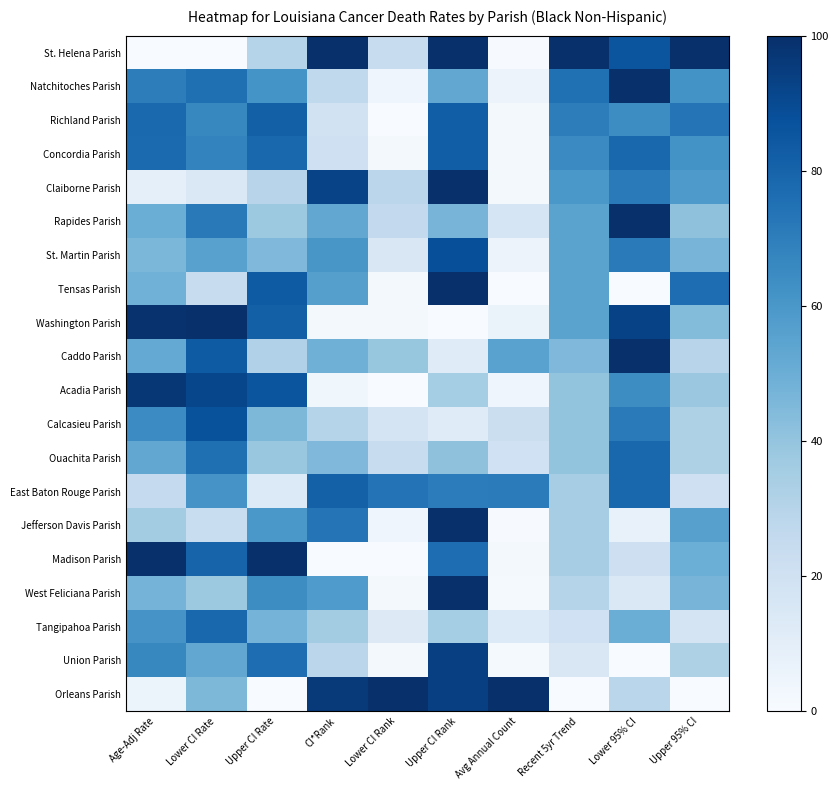

Reading left to right, list all the values displayed in this chart.

St. Helena Parish: Age-Adj Rate=0.0	Lower CI Rate=0.0	Upper CI Rate=30.2	CI*Rank=100.0	Lower CI Rank=23.9	Upper CI Rank=100.0	Avg Annual Count=0.7	Recent 5yr Trend=100.0	Lower 95% CI=85.7	Upper 95% CI=100.0
Natchitoches Parish: Age-Adj Rate=70.0	Lower CI Rate=75.8	Upper CI Rate=61.6	CI*Rank=26.4	Lower CI Rank=4.3	Upper CI Rank=52.9	Avg Annual Count=5.7	Recent 5yr Trend=75.0	Lower 95% CI=100.0	Upper 95% CI=61.8
Richland Parish: Age-Adj Rate=78.4	Lower CI Rate=66.2	Upper CI Rate=81.6	CI*Rank=18.9	Lower CI Rank=0.0	Upper CI Rank=82.4	Avg Annual Count=2.1	Recent 5yr Trend=70.0	Lower 95% CI=64.3	Upper 95% CI=73.5
Concordia Parish: Age-Adj Rate=77.4	Lower CI Rate=67.7	Upper CI Rate=78.7	CI*Rank=20.8	Lower CI Rank=2.2	Upper CI Rank=82.4	Avg Annual Count=2.3	Recent 5yr Trend=65.0	Lower 95% CI=78.6	Upper 95% CI=61.8
Claiborne Parish: Age-Adj Rate=9.0	Lower CI Rate=14.3	Upper CI Rate=29.5	CI*Rank=92.5	Lower CI Rank=28.3	Upper CI Rank=100.0	Avg Annual Count=1.6	Recent 5yr Trend=60.0	Lower 95% CI=71.4	Upper 95% CI=58.8
Rapides Parish: Age-Adj Rate=50.1	Lower CI Rate=71.8	Upper CI Rate=37.7	CI*Rank=52.8	Lower CI Rank=26.1	Upper CI Rank=47.1	Avg Annual Count=16.6	Recent 5yr Trend=55.0	Lower 95% CI=100.0	Upper 95% CI=41.2
St. Martin Parish: Age-Adj Rate=45.9	Lower CI Rate=55.8	Upper CI Rate=45.0	CI*Rank=60.4	Lower CI Rank=15.2	Upper CI Rank=88.2	Avg Annual Count=5.7	Recent 5yr Trend=55.0	Lower 95% CI=71.4	Upper 95% CI=47.1
Tensas Parish: Age-Adj Rate=48.7	Lower CI Rate=23.5	Upper CI Rate=83.3	CI*Rank=56.6	Lower CI Rank=2.2	Upper CI Rank=100.0	Avg Annual Count=0.0	Recent 5yr Trend=55.0	Lower 95% CI=0.0	Upper 95% CI=76.5
Washington Parish: Age-Adj Rate=99.1	Lower CI Rate=100.0	Upper CI Rate=81.4	CI*Rank=1.9	Lower CI Rank=2.2	Upper CI Rank=0.0	Avg Annual Count=6.6	Recent 5yr Trend=55.0	Lower 95% CI=92.9	Upper 95% CI=44.1
Caddo Parish: Age-Adj Rate=52.1	Lower CI Rate=83.4	Upper CI Rate=31.8	CI*Rank=49.1	Lower CI Rank=39.1	Upper CI Rank=11.8	Avg Annual Count=55.4	Recent 5yr Trend=45.0	Lower 95% CI=100.0	Upper 95% CI=29.4
Acadia Parish: Age-Adj Rate=97.1	Lower CI Rate=91.4	Upper CI Rate=85.8	CI*Rank=3.8	Lower CI Rank=0.0	Upper CI Rank=35.3	Avg Annual Count=4.1	Recent 5yr Trend=40.0	Lower 95% CI=64.3	Upper 95% CI=38.2
Calcasieu Parish: Age-Adj Rate=64.8	Lower CI Rate=87.1	Upper CI Rate=45.5	CI*Rank=30.2	Lower CI Rank=17.4	Upper CI Rank=11.8	Avg Annual Count=22.1	Recent 5yr Trend=40.0	Lower 95% CI=71.4	Upper 95% CI=32.4
Ouachita Parish: Age-Adj Rate=52.9	Lower CI Rate=75.6	Upper CI Rate=38.4	CI*Rank=45.3	Lower CI Rank=23.9	Upper CI Rank=41.2	Avg Annual Count=20.3	Recent 5yr Trend=40.0	Lower 95% CI=78.6	Upper 95% CI=32.4
East Baton Rouge Parish: Age-Adj Rate=25.3	Lower CI Rate=61.1	Upper CI Rate=13.6	CI*Rank=81.1	Lower CI Rank=73.9	Upper CI Rank=70.6	Avg Annual Count=71.1	Recent 5yr Trend=35.0	Lower 95% CI=78.6	Upper 95% CI=20.6
Jefferson Davis Parish: Age-Adj Rate=35.8	Lower CI Rate=23.1	Upper CI Rate=60.0	CI*Rank=73.6	Lower CI Rank=4.3	Upper CI Rank=100.0	Avg Annual Count=0.5	Recent 5yr Trend=35.0	Lower 95% CI=7.1	Upper 95% CI=55.9
Madison Parish: Age-Adj Rate=100.0	Lower CI Rate=80.0	Upper CI Rate=100.0	CI*Rank=0.0	Lower CI Rank=0.0	Upper CI Rank=76.5	Avg Annual Count=1.8	Recent 5yr Trend=35.0	Lower 95% CI=21.4	Upper 95% CI=50.0
West Feliciana Parish: Age-Adj Rate=47.6	Lower CI Rate=37.6	Upper CI Rate=64.2	CI*Rank=58.5	Lower CI Rank=2.2	Upper CI Rank=100.0	Avg Annual Count=1.4	Recent 5yr Trend=30.0	Lower 95% CI=14.3	Upper 95% CI=47.1
Tangipahoa Parish: Age-Adj Rate=61.3	Lower CI Rate=78.6	Upper CI Rate=47.3	CI*Rank=35.8	Lower CI Rank=13.0	Upper CI Rank=35.3	Avg Annual Count=13.7	Recent 5yr Trend=20.0	Lower 95% CI=50.0	Upper 95% CI=17.6
Union Parish: Age-Adj Rate=66.0	Lower CI Rate=53.0	Upper CI Rate=76.3	CI*Rank=28.3	Lower CI Rank=2.2	Upper CI Rank=94.1	Avg Annual Count=1.4	Recent 5yr Trend=15.0	Lower 95% CI=0.0	Upper 95% CI=32.4
Orleans Parish: Age-Adj Rate=6.1	Lower CI Rate=45.6	Upper CI Rate=0.0	CI*Rank=96.2	Lower CI Rank=100.0	Upper CI Rank=94.1	Avg Annual Count=100.0	Recent 5yr Trend=0.0	Lower 95% CI=28.6	Upper 95% CI=0.0